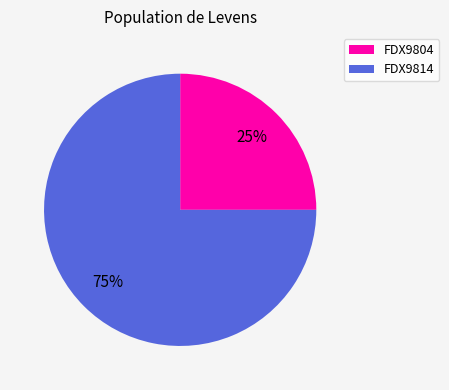

The FDX9804 slice represents 13% of the pie. True or false?

False